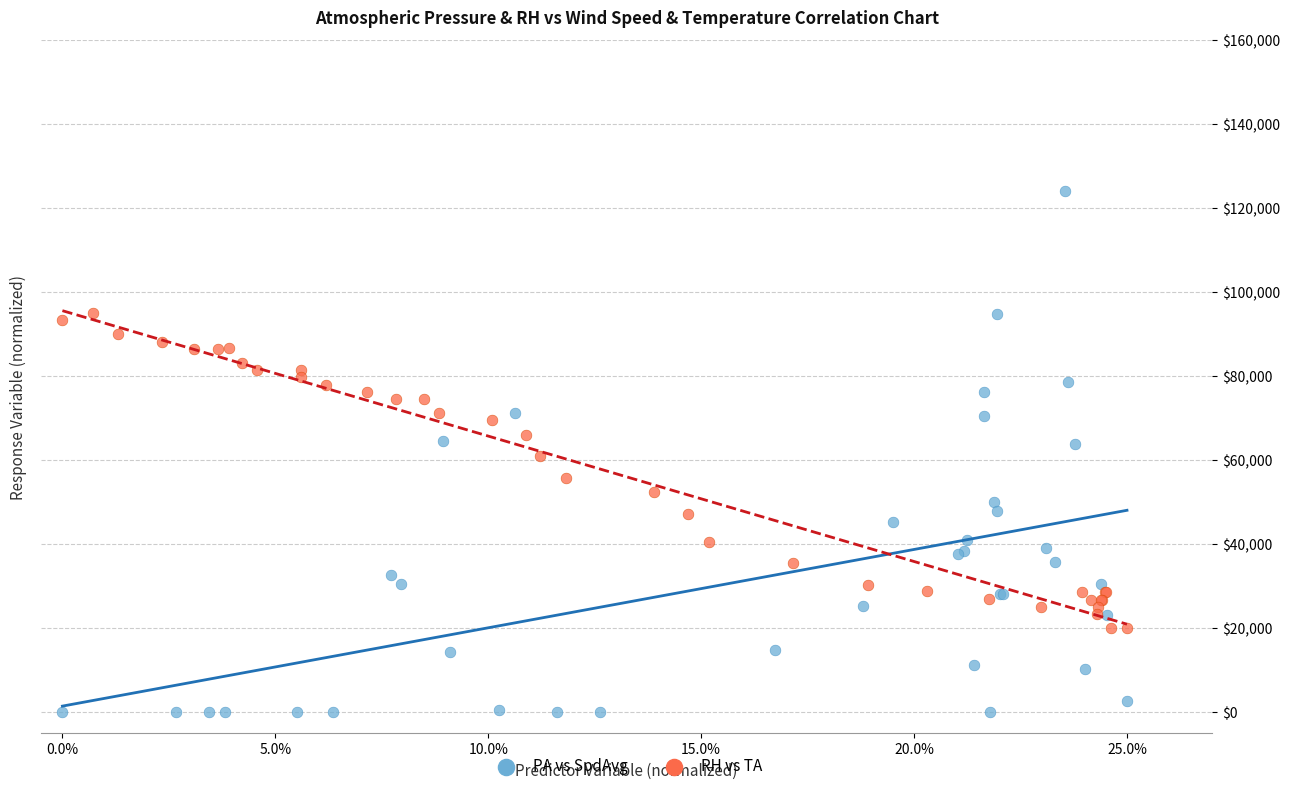

What are all the series names shown in the legend?

PA vs SpdAvg, RH vs TA